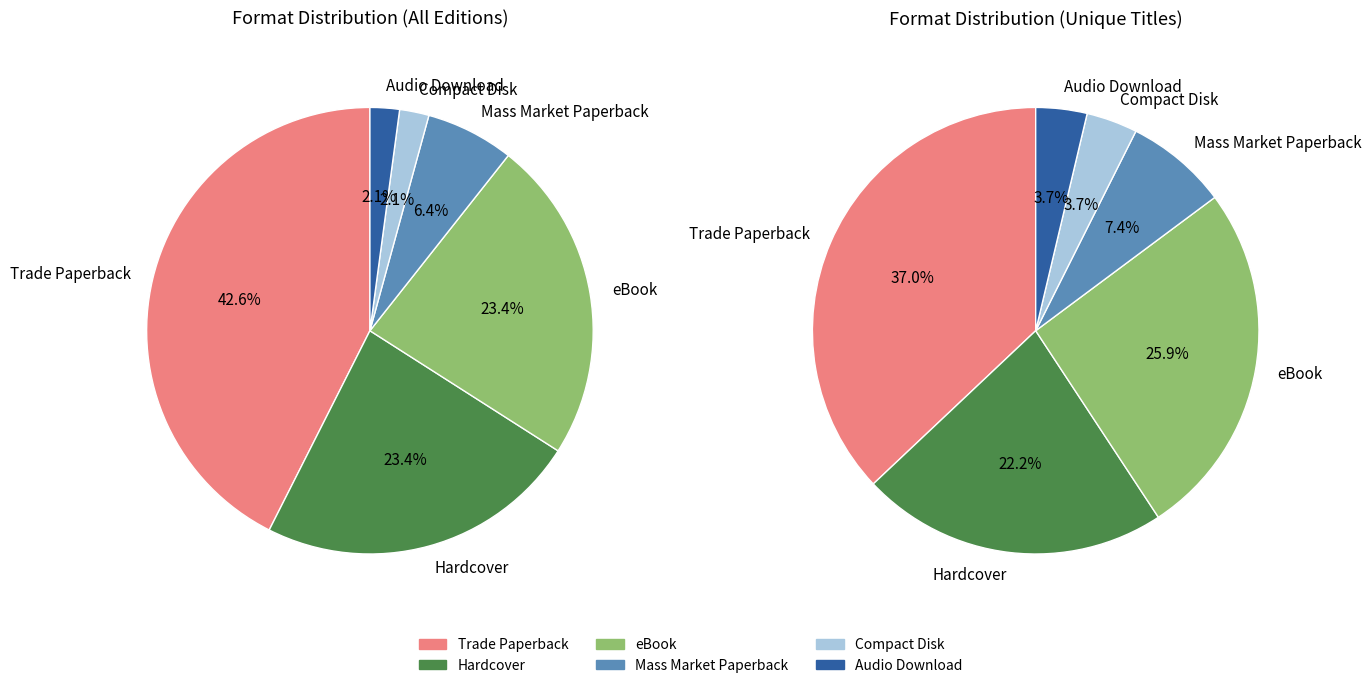

Count the number of slices in the pie.

6